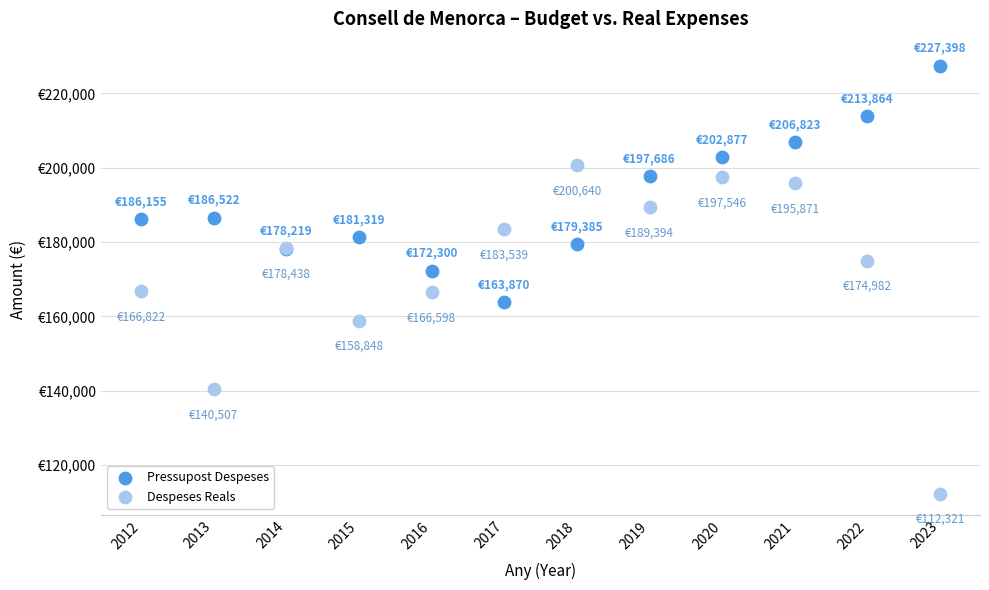

Which series contains the lowest Y value?

Despeses Reals